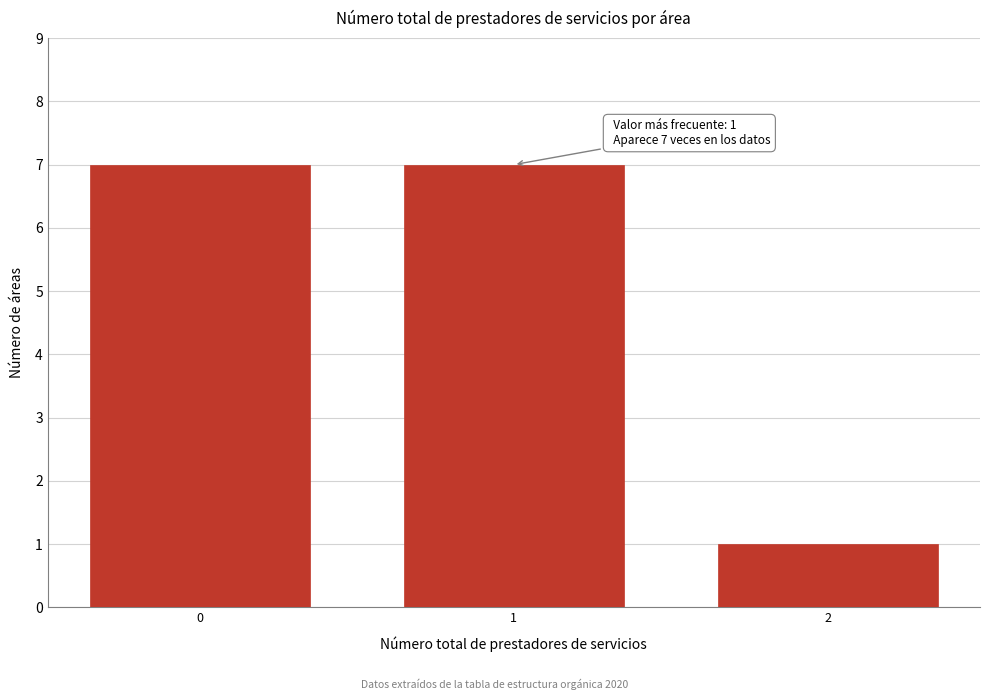

Reading left to right, what are all the values shown in this chart?

7	7	1